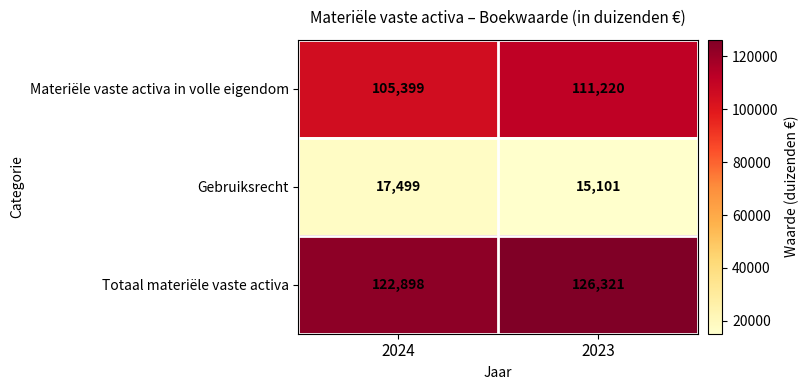

At how many categories does at least one series exceed 53393?

2